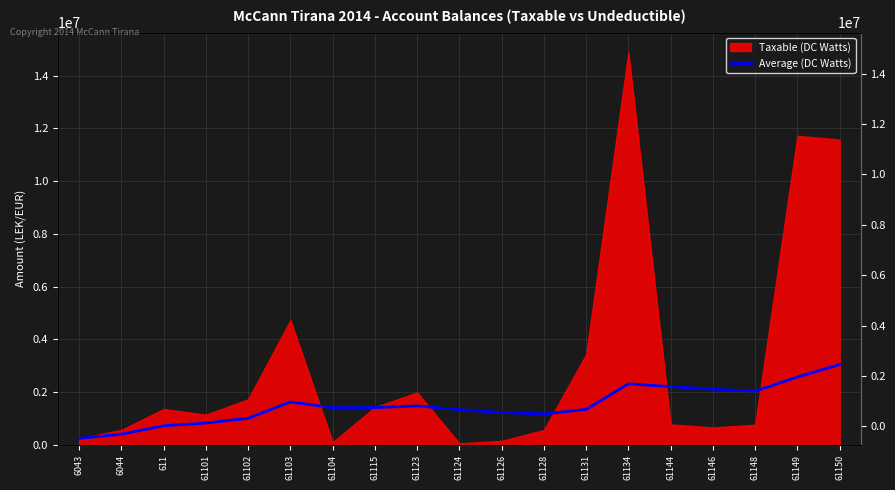

What is the value of the 5th point from the left?

1015157.5